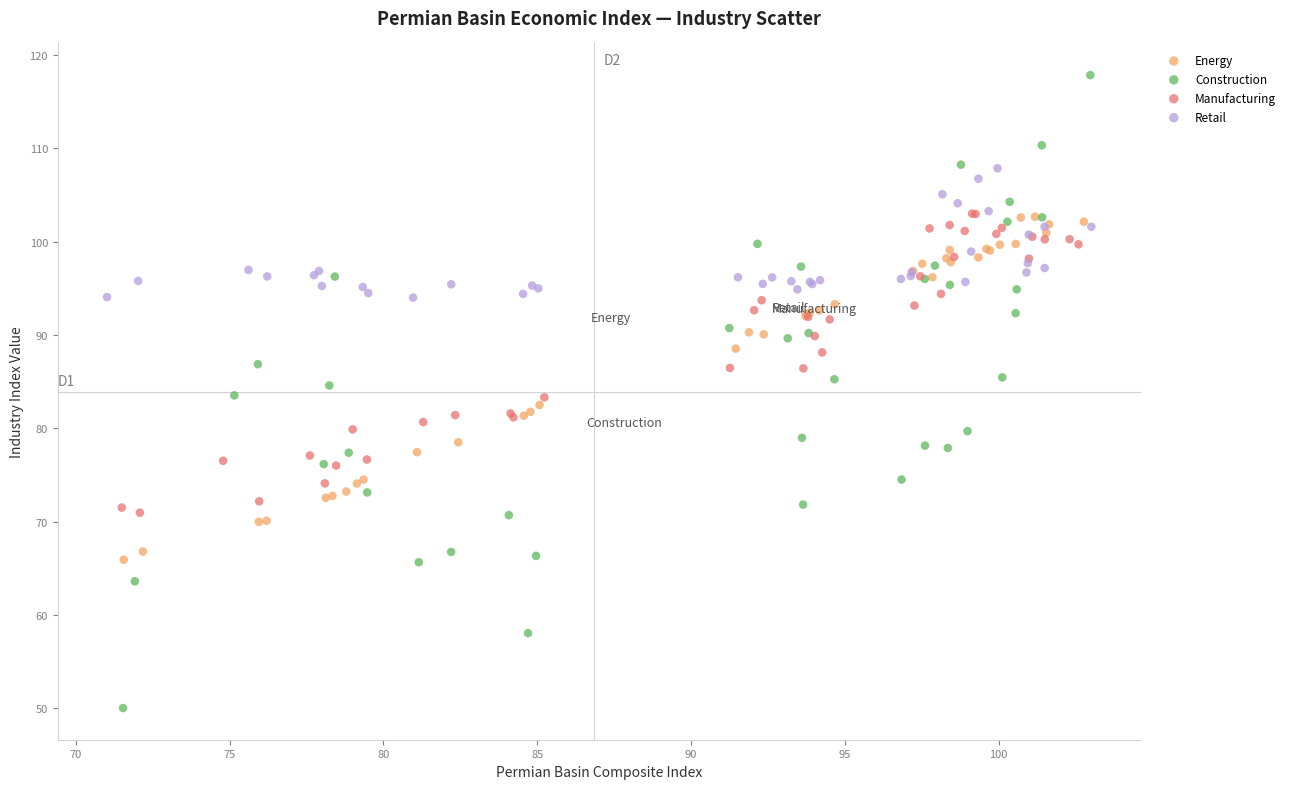

Which series has the largest Y range (max minus min)?

Construction